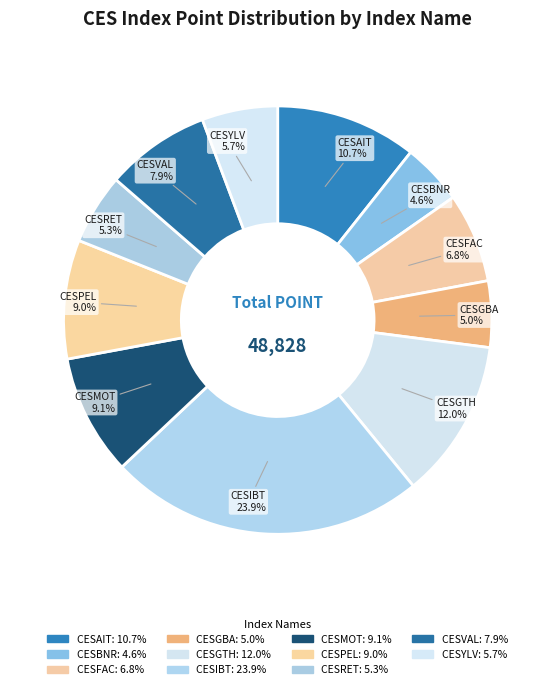

Which category has the biggest portion of the pie?

CESIBT